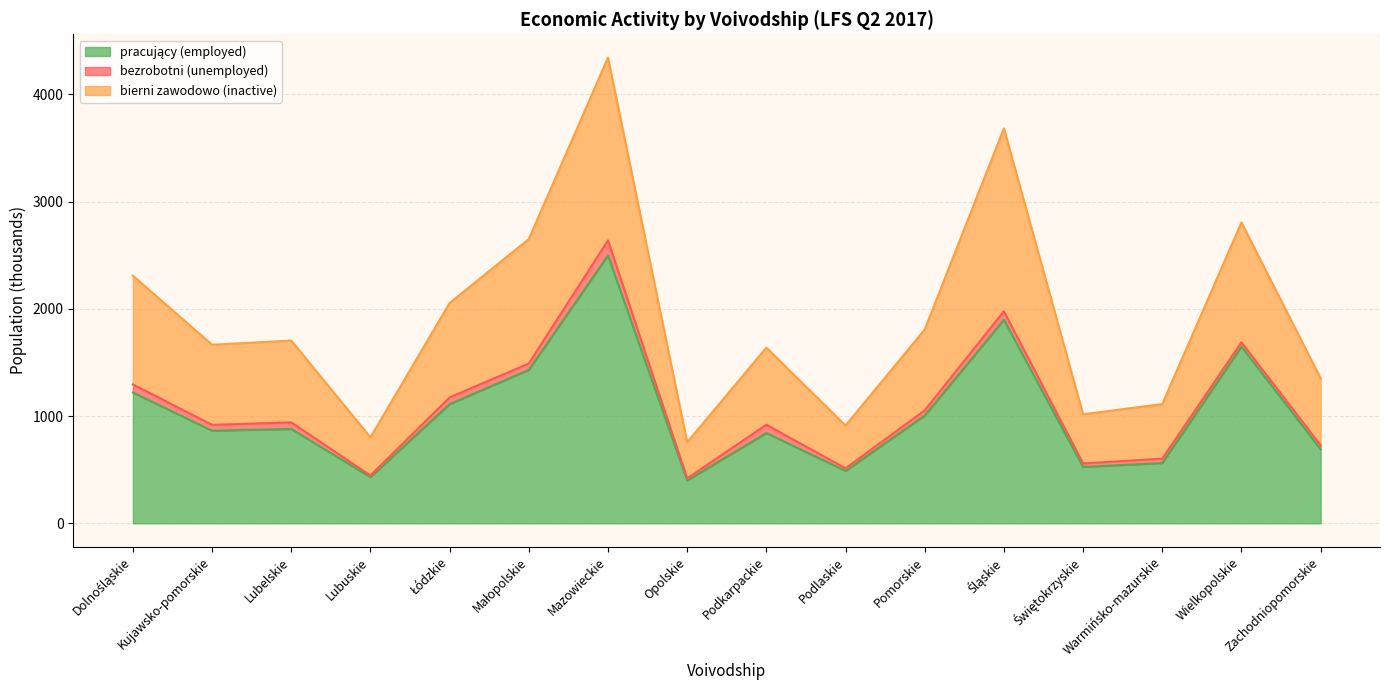

What is the value of the pracujący (employed) point at the 2nd from the left?

864